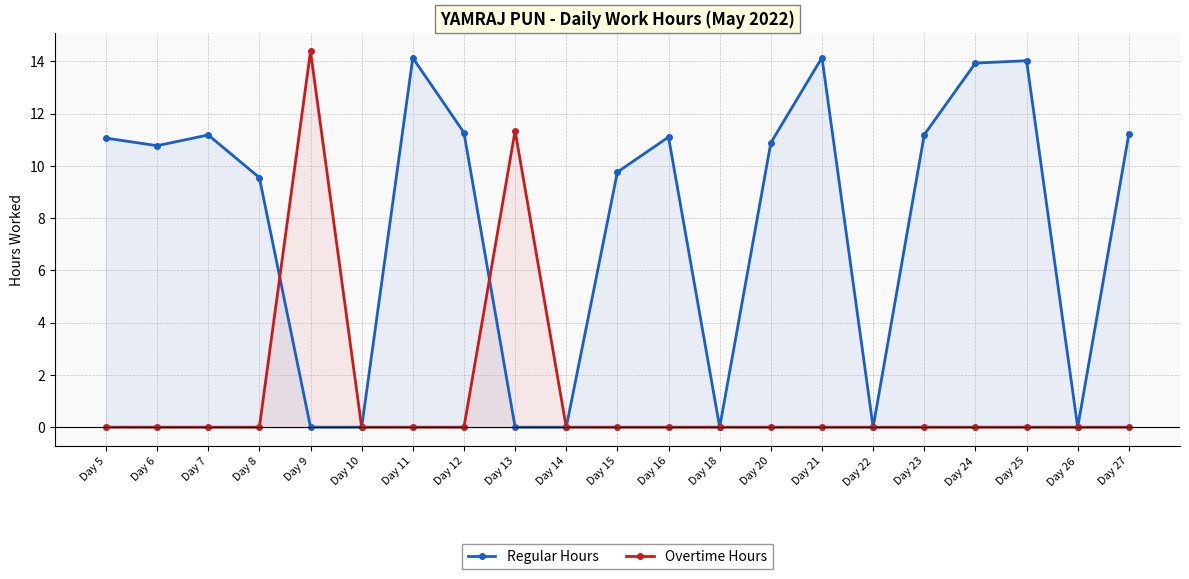

Reading left to right, list all the values displayed in this chart.

Regular Hours: Day 5=11.1	Day 6=10.8	Day 7=11.2	Day 8=9.6	Day 9=0.0	Day 10=0.0	Day 11=14.1	Day 12=11.3	Day 13=0.0	Day 14=0.0	Day 15=9.8	Day 16=11.1	Day 18=0.0	Day 20=10.9	Day 21=14.1	Day 22=0.0	Day 23=11.2	Day 24=13.9	Day 25=14.0	Day 26=0.0	Day 27=11.2
Overtime Hours: Day 5=0.0	Day 6=0.0	Day 7=0.0	Day 8=0.0	Day 9=14.4	Day 10=0.0	Day 11=0.0	Day 12=0.0	Day 13=11.3	Day 14=0.0	Day 15=0.0	Day 16=0.0	Day 18=0.0	Day 20=0.0	Day 21=0.0	Day 22=0.0	Day 23=0.0	Day 24=0.0	Day 25=0.0	Day 26=0.0	Day 27=0.0